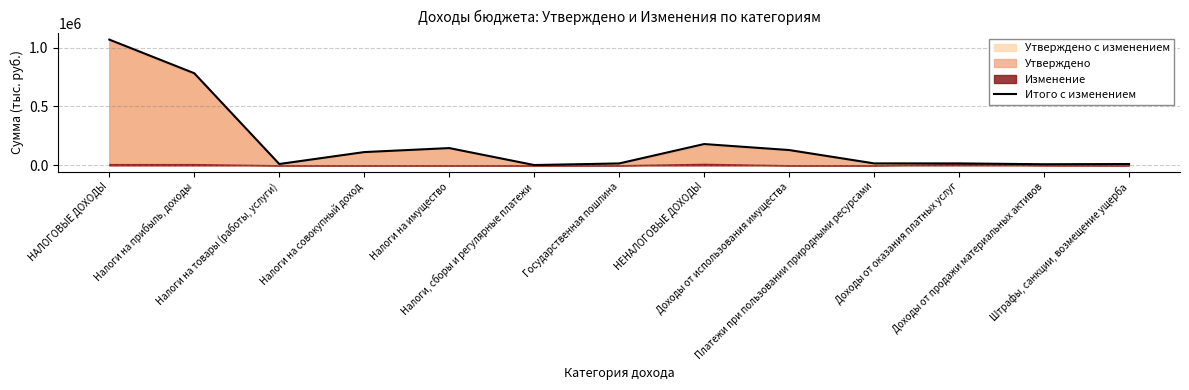

At which label is the value closest to 534478?

Налоги на прибыль, доходы